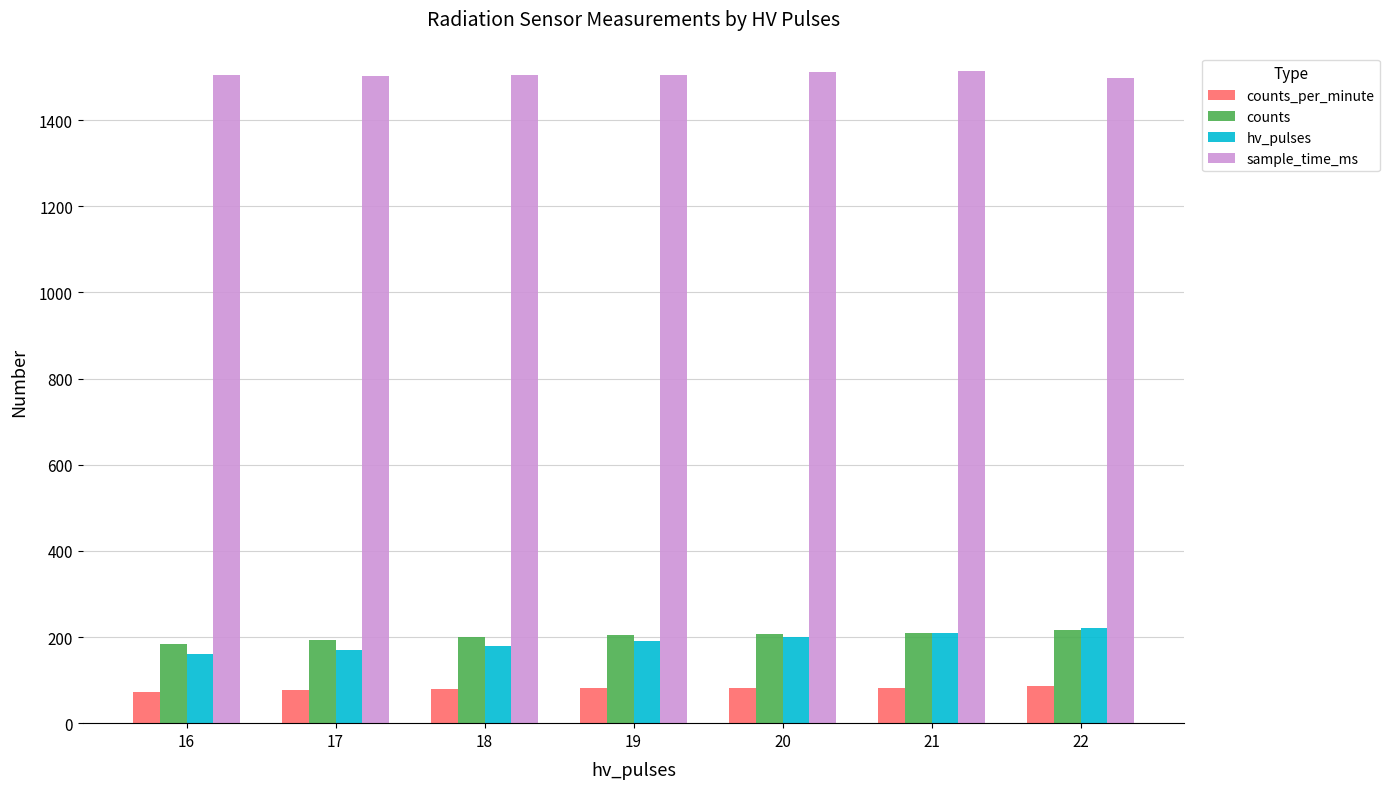

Which series has the largest total across all categories?

sample_time_ms